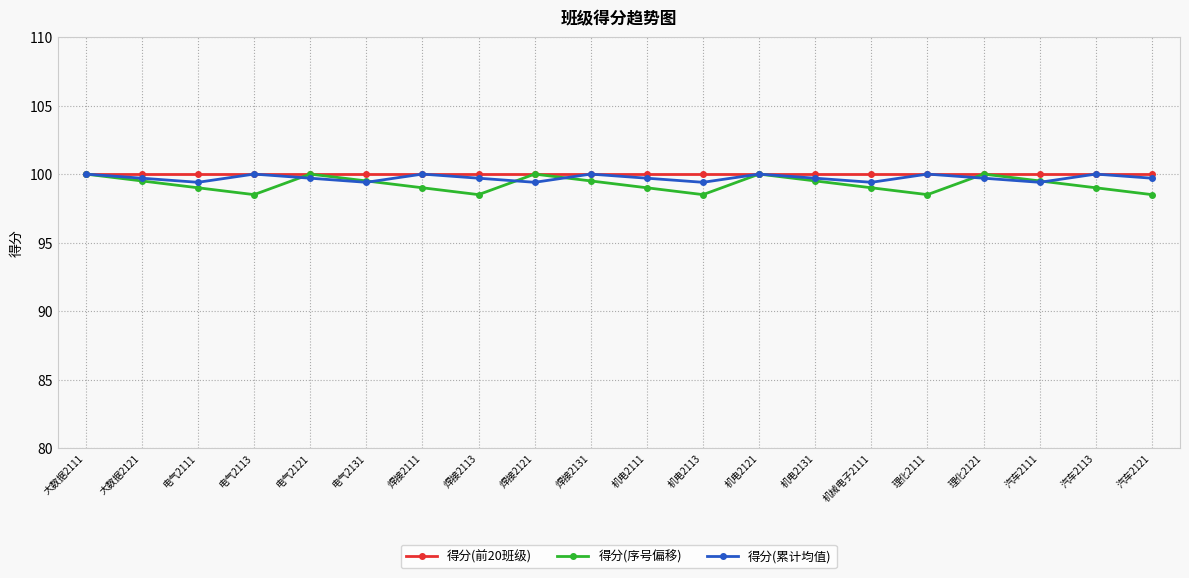

What value does the 得分(序号偏移) series have at 焊接2111?

99.0